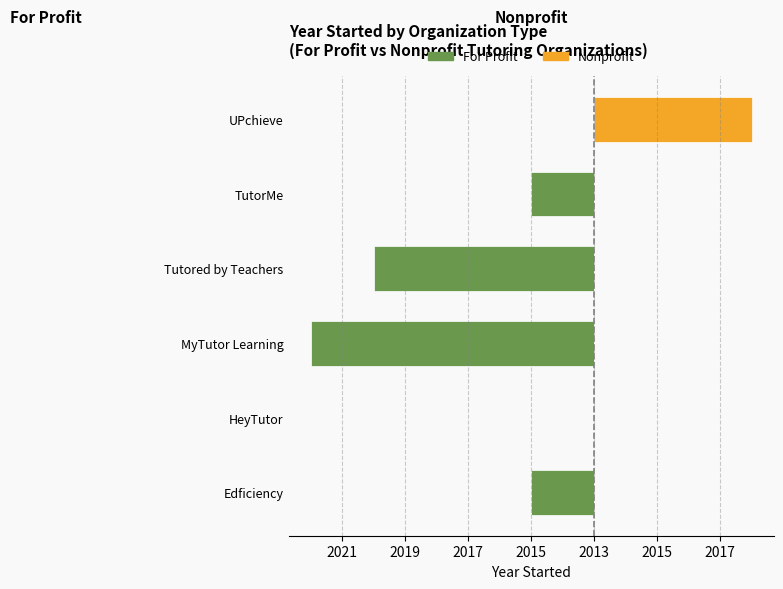

Between HeyTutor and MyTutor Learning, which series saw the biggest shift?

For Profit